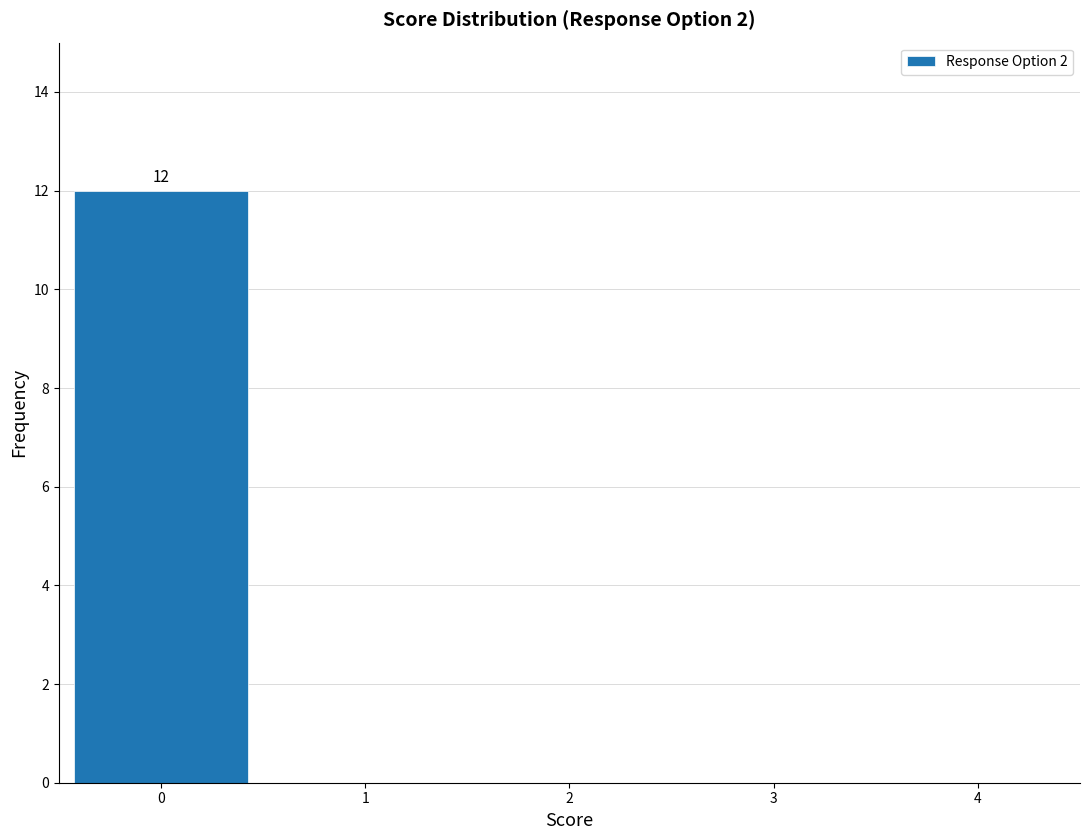

Over which range of the x-axis is the bar tallest?

-0.5 to 0.5